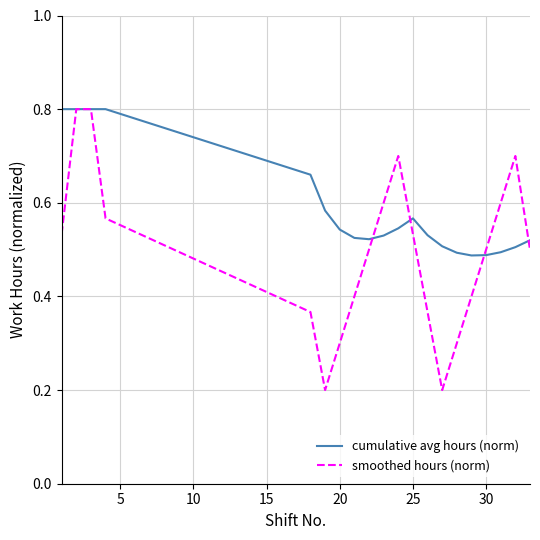

What are all the series names shown in the legend?

cumulative avg hours (norm), smoothed hours (norm)